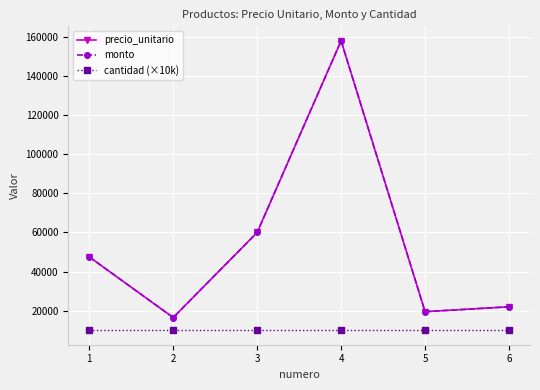

List the labels in order of precio_unitario value, largest first.

4, 3, 1, 6, 5, 2